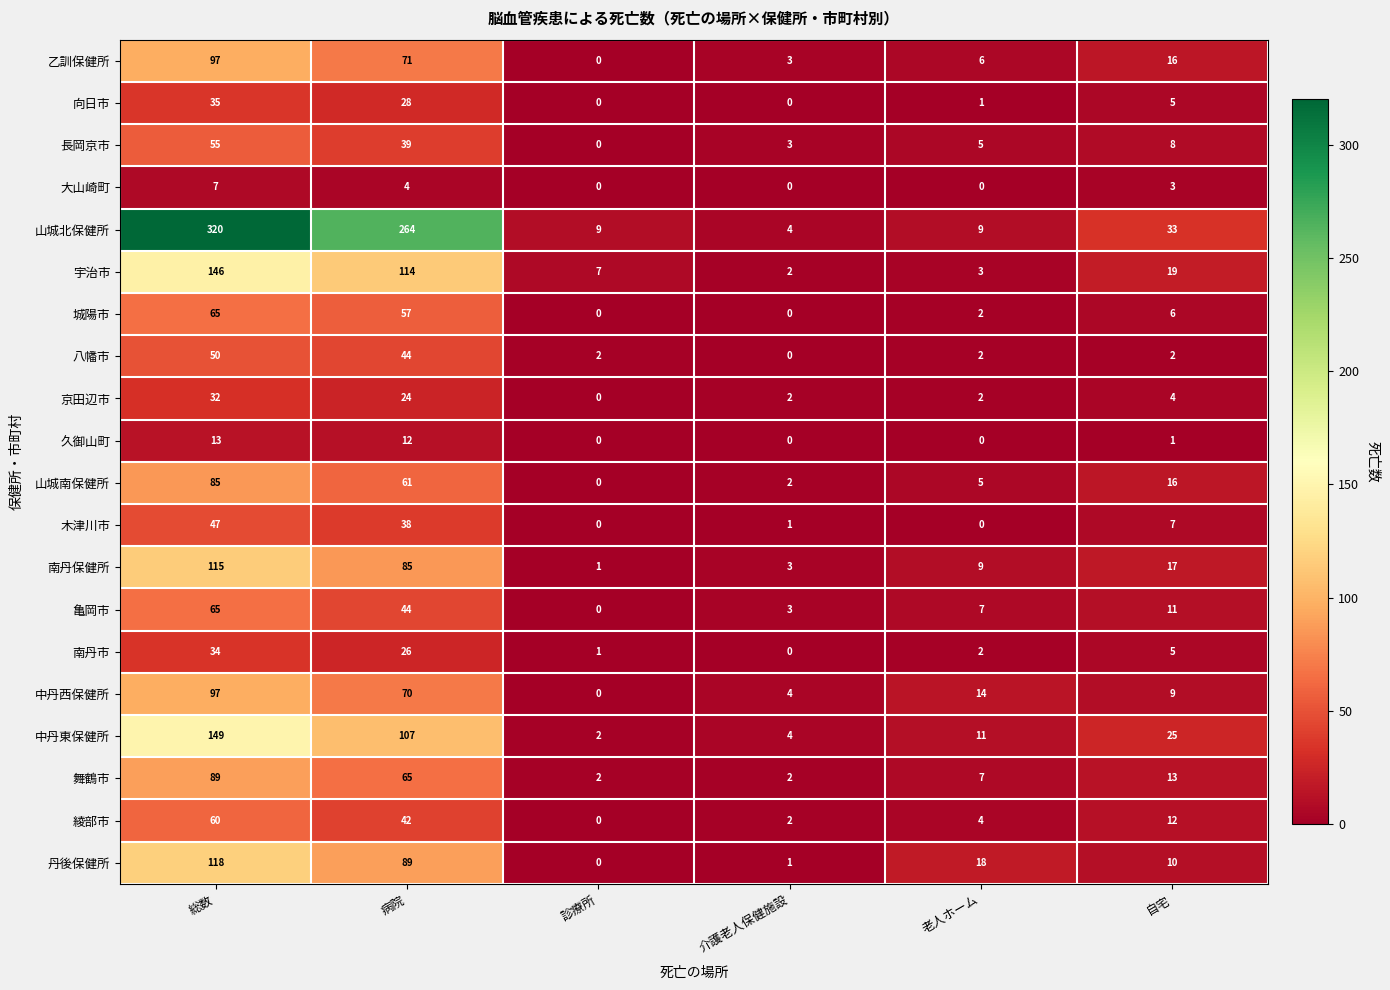

How many series are shown in this chart?

20